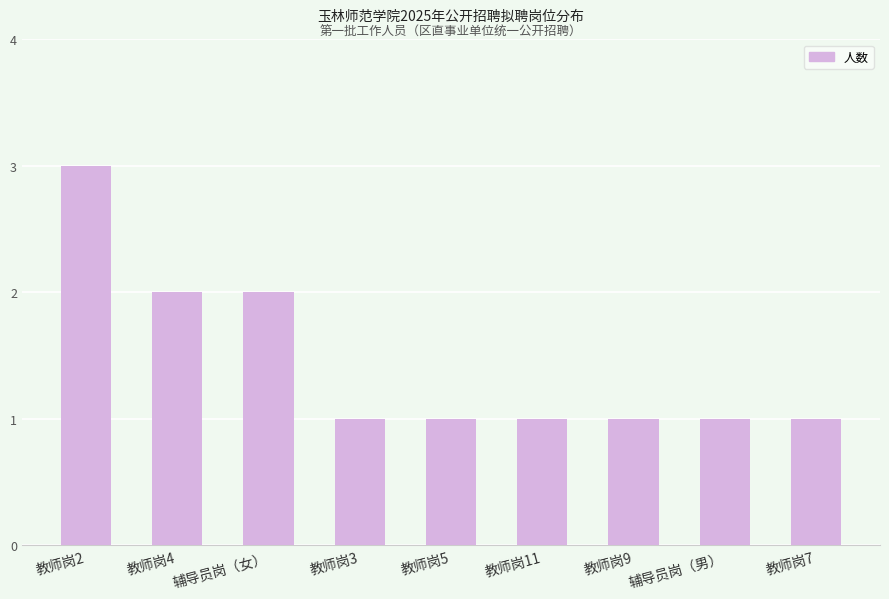

What is the minimum value shown in the chart?

1